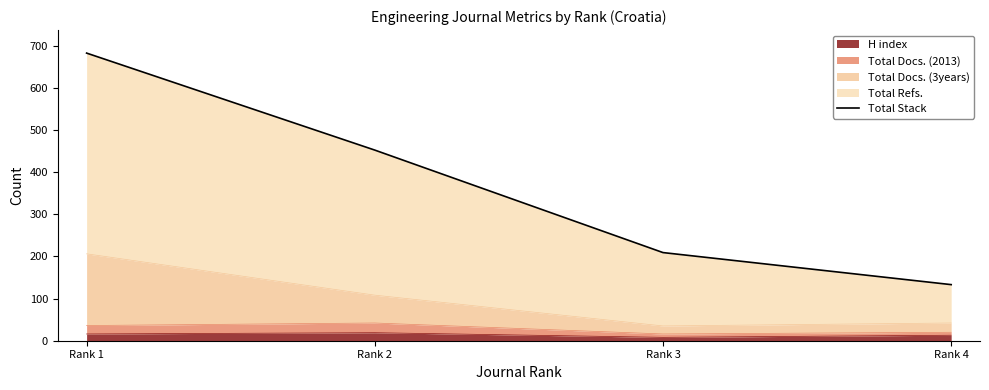

Which category has the lowest value across all series?

Rank 4